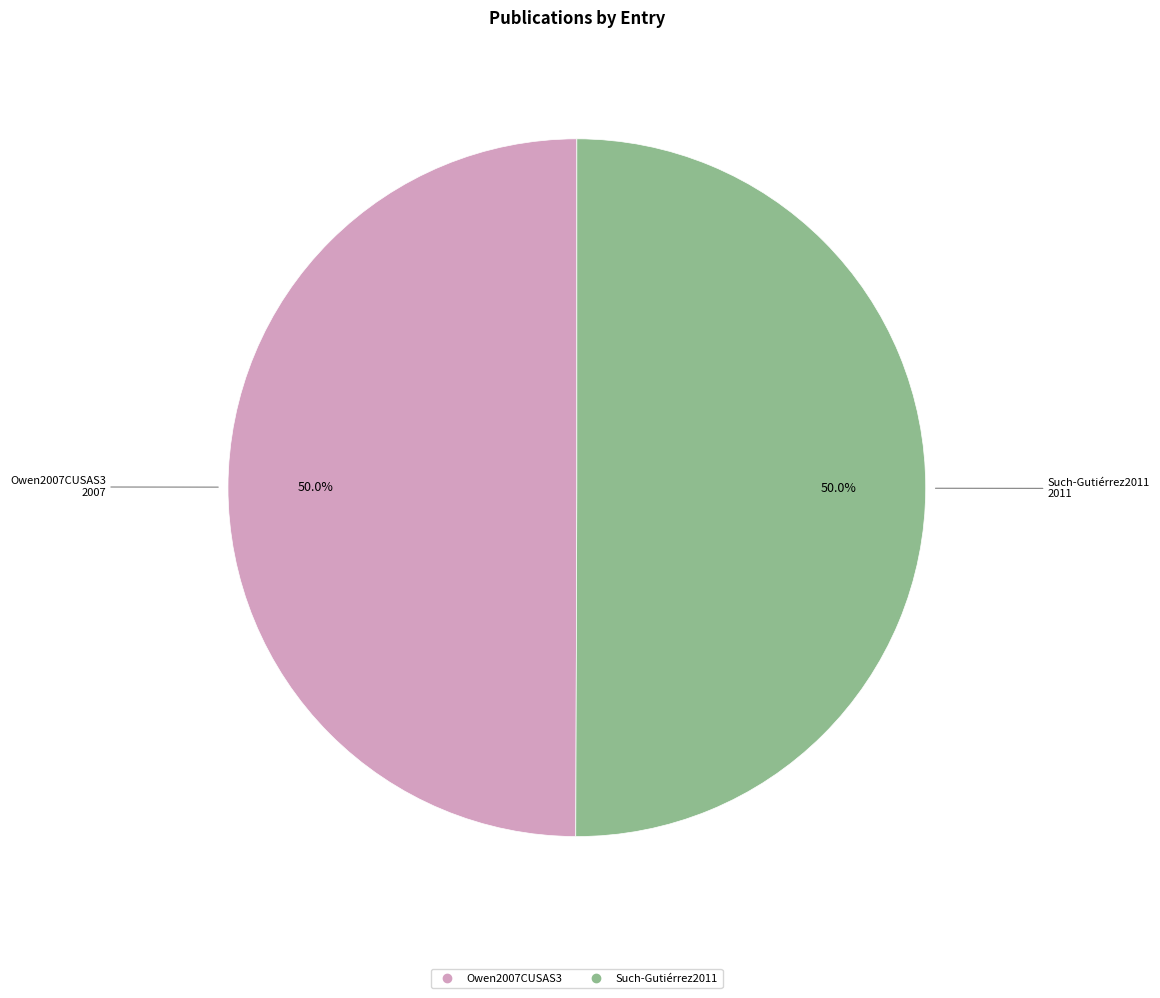

Approximately how many times larger is the value at Such-Gutiérrez2011 compared to Owen2007CUSAS3?

1.0